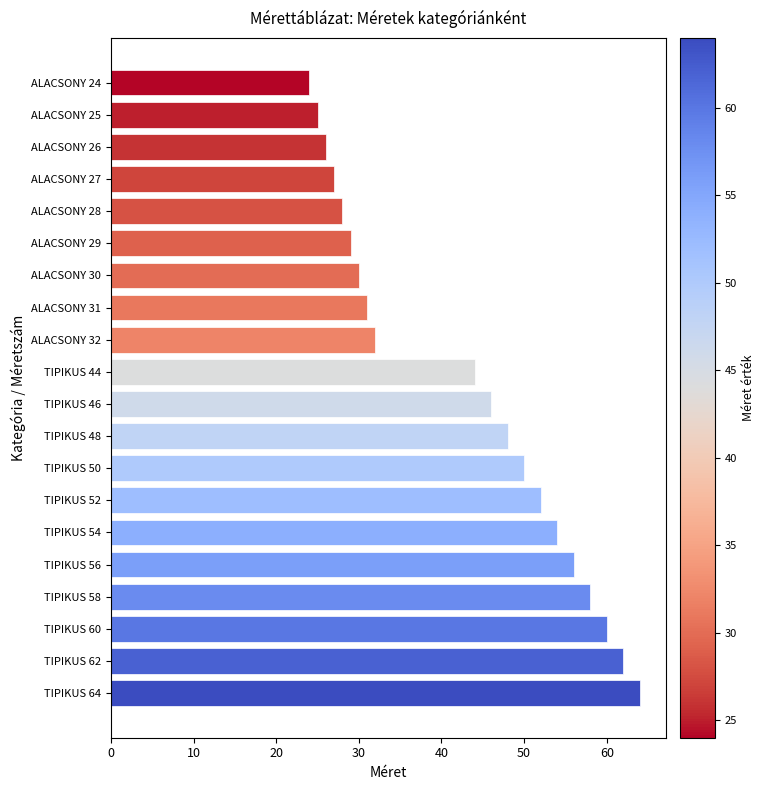

Does the chart contain stacked bars?

No